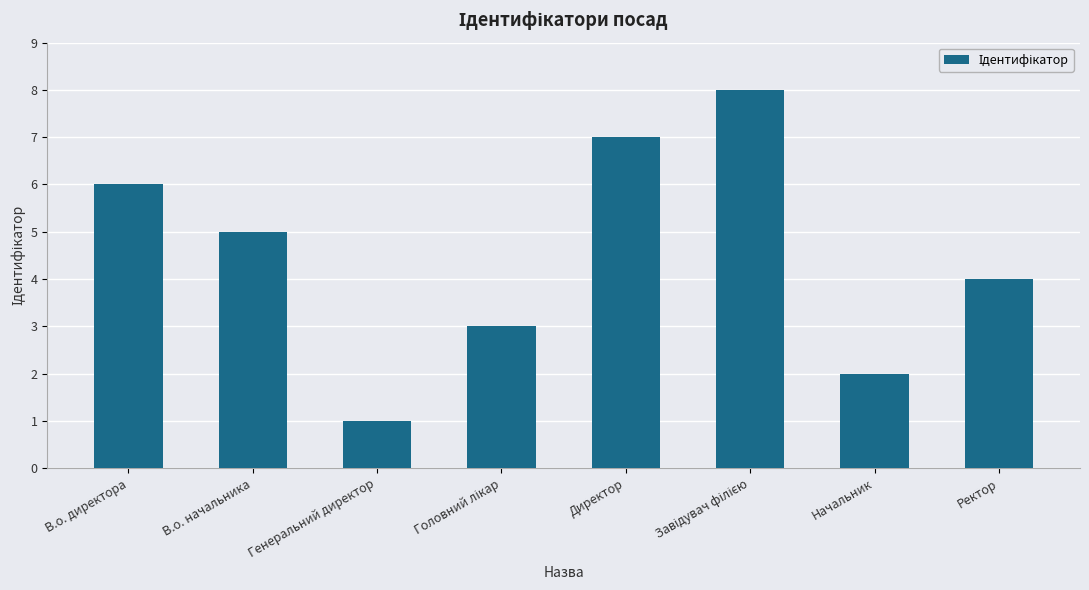

What position from the left is В.о. директора?

1